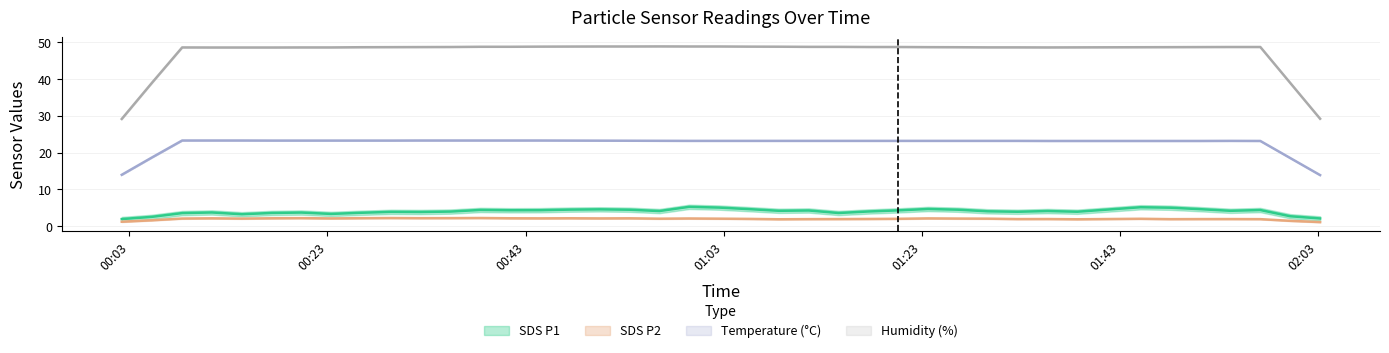

How many interior local valleys does the Temp series have?

2